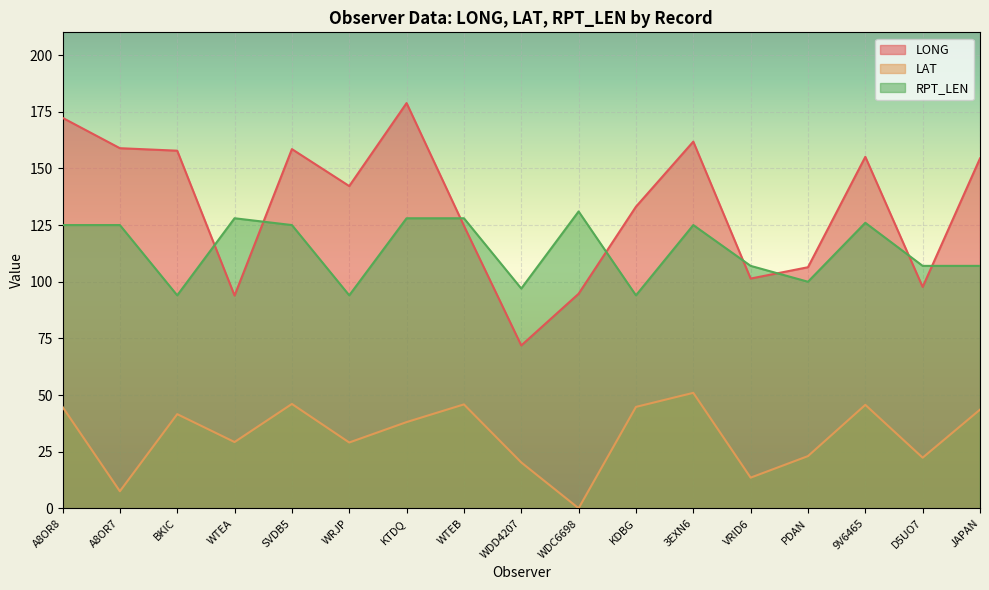

What are all the series names shown in the legend?

LONG, LAT, RPT_LEN